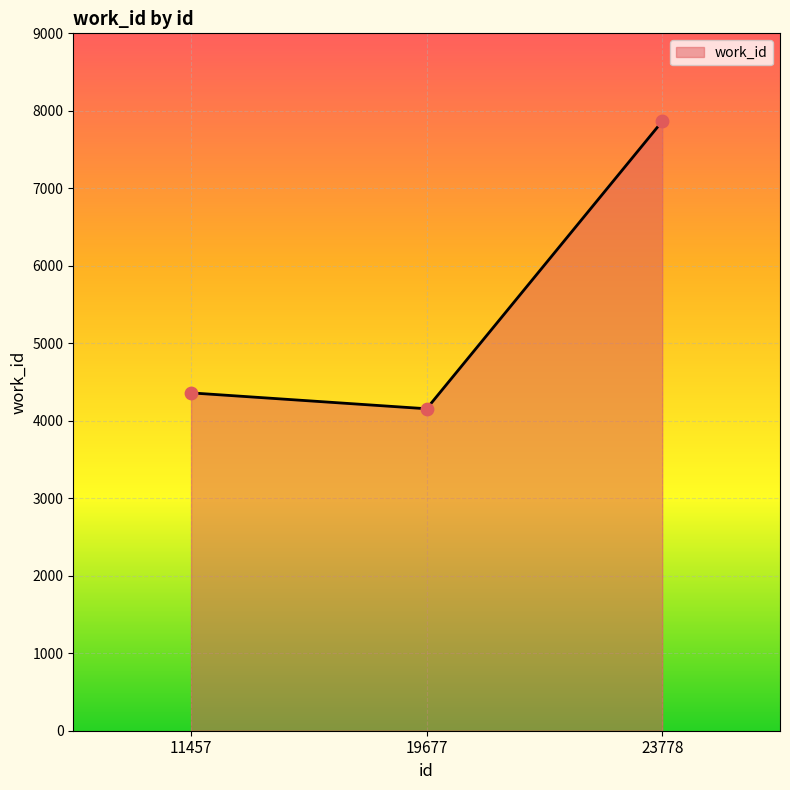

What is the ratio of the value at 23778 to the value at 19677?

1.9